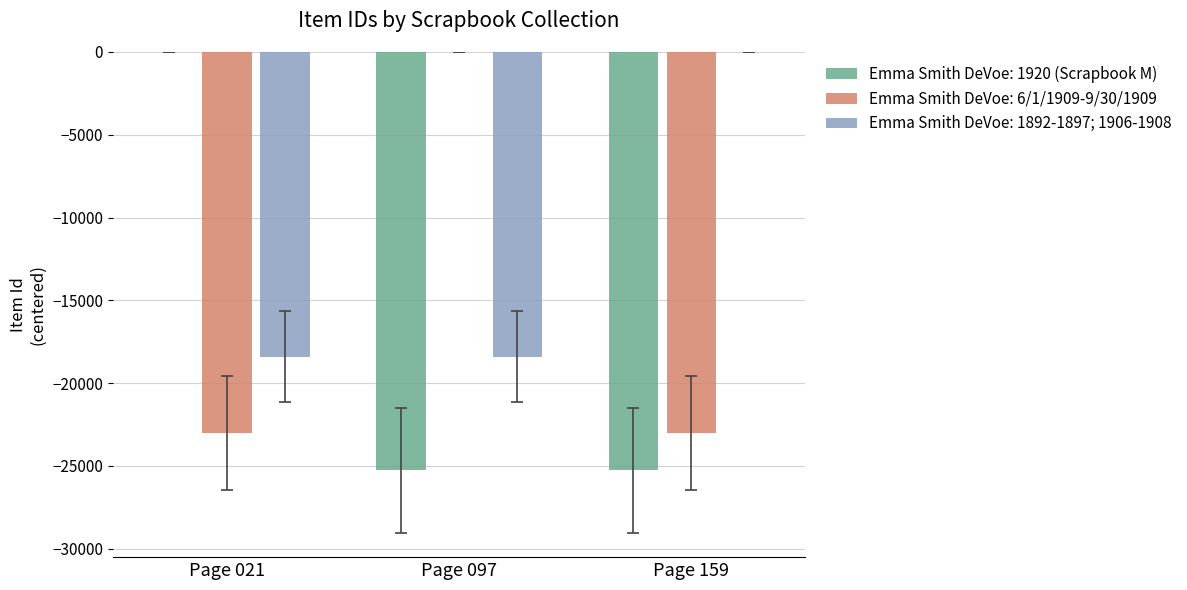

Count the number of categories in the chart.

3